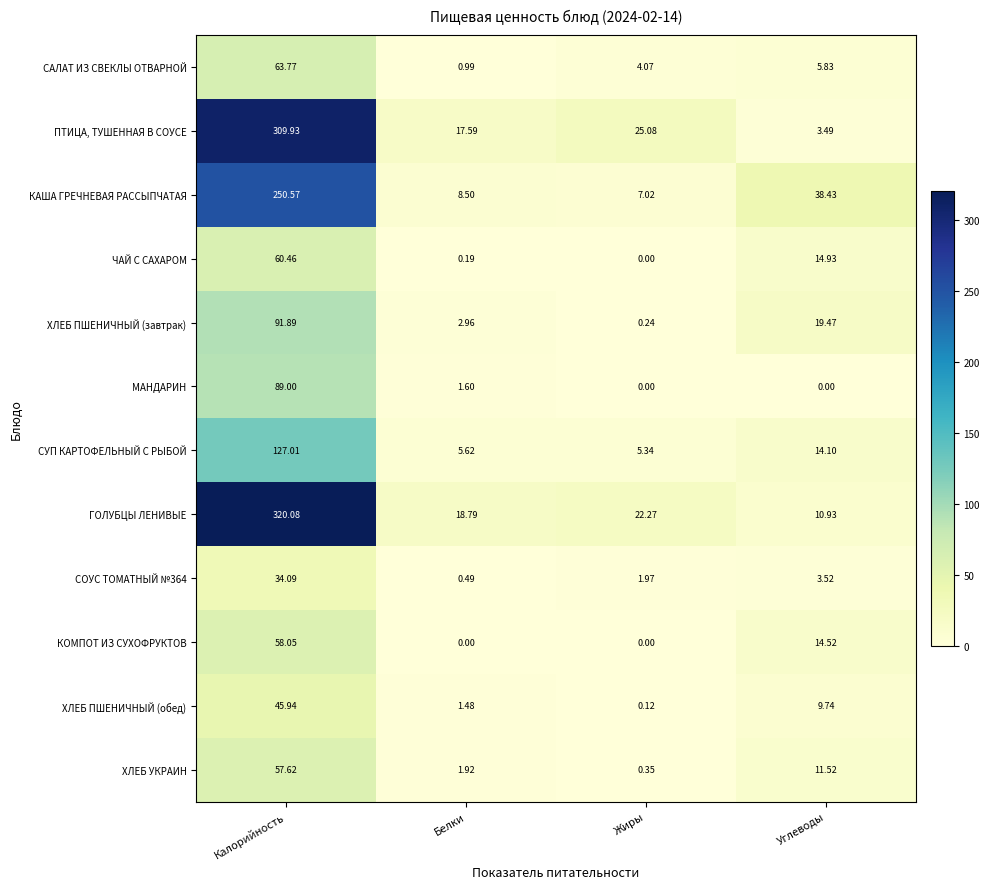

Rank the categories by ГОЛУБЦЫ ЛЕНИВЫЕ value from highest to lowest.

Калорийность, Жиры, Белки, Углеводы